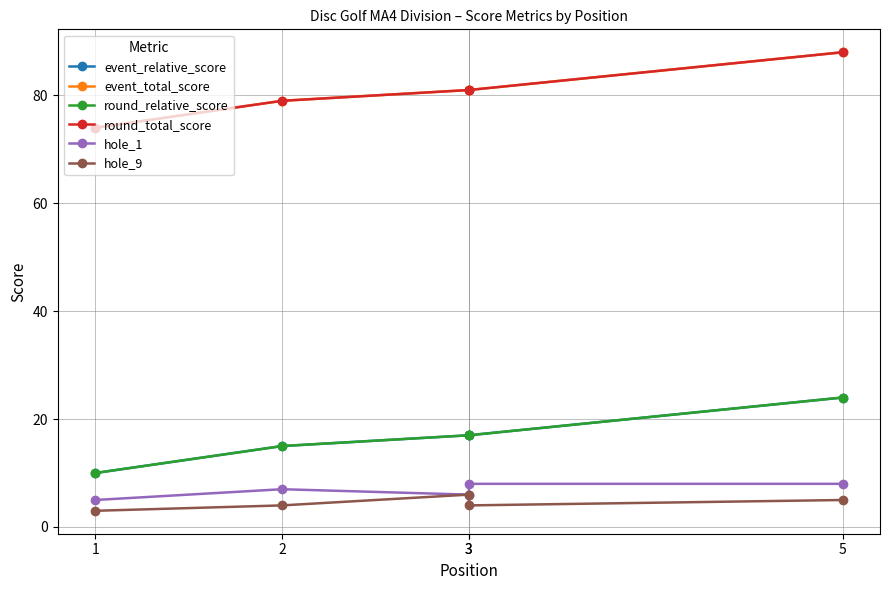

Between 3 and 1, which is larger?

3